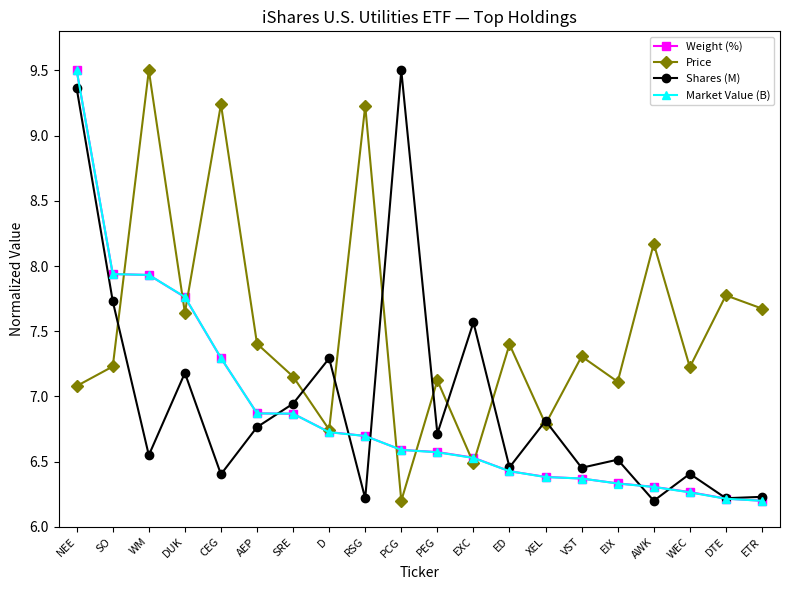

How many categories are shown in the chart?

20